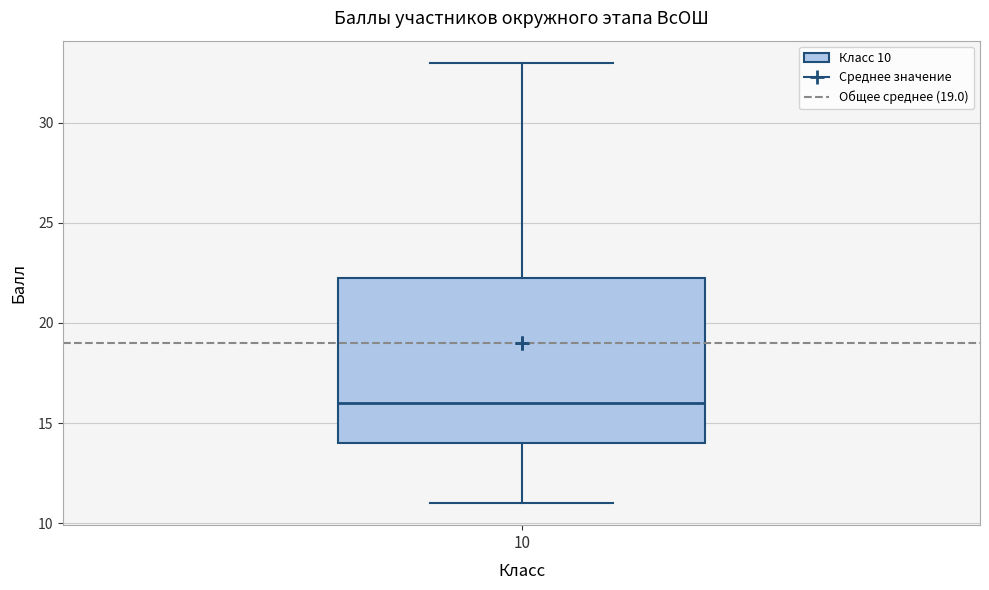

Read this box plot against the y-axis: the position of the median line, the range covered by the box, and the ends of both whiskers. The values are not printed on the chart, so give them approximately, as read against the axis.

median 16.0, box 14.0 to 22.5, whiskers 11.0 to 33.0